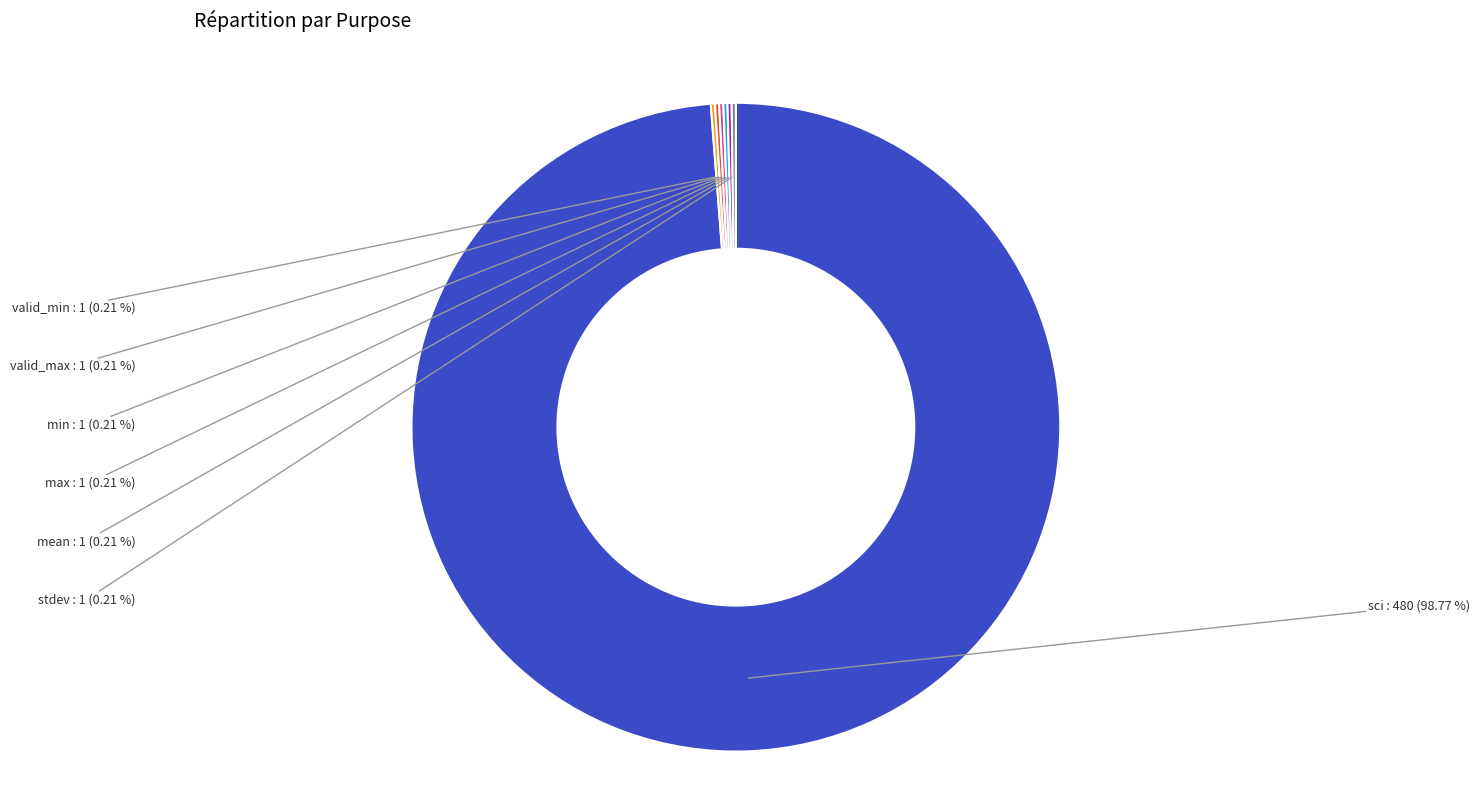

Is there a majority slice in this chart?

Yes